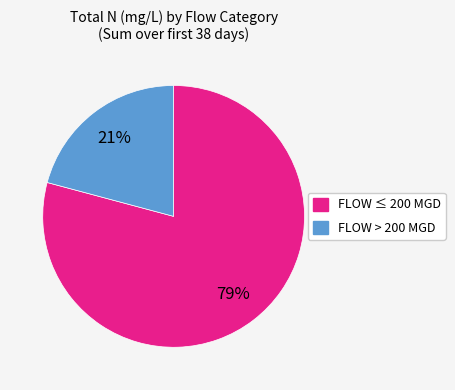

To the nearest percent, what is the difference between the largest and smallest slice percentages?

58%